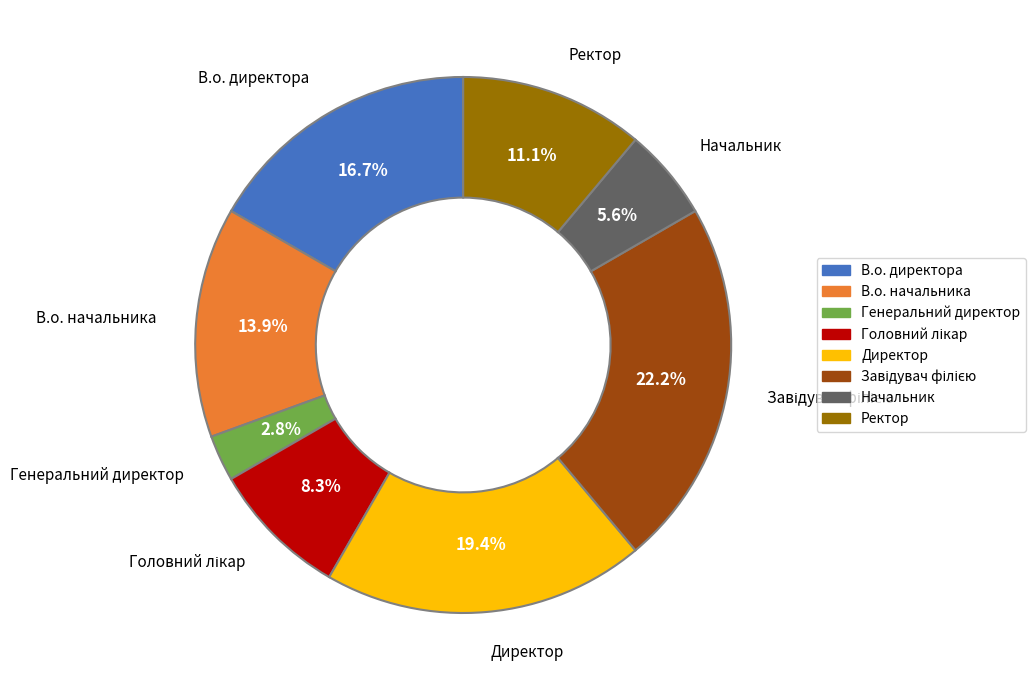

How many slices are in this pie chart?

8